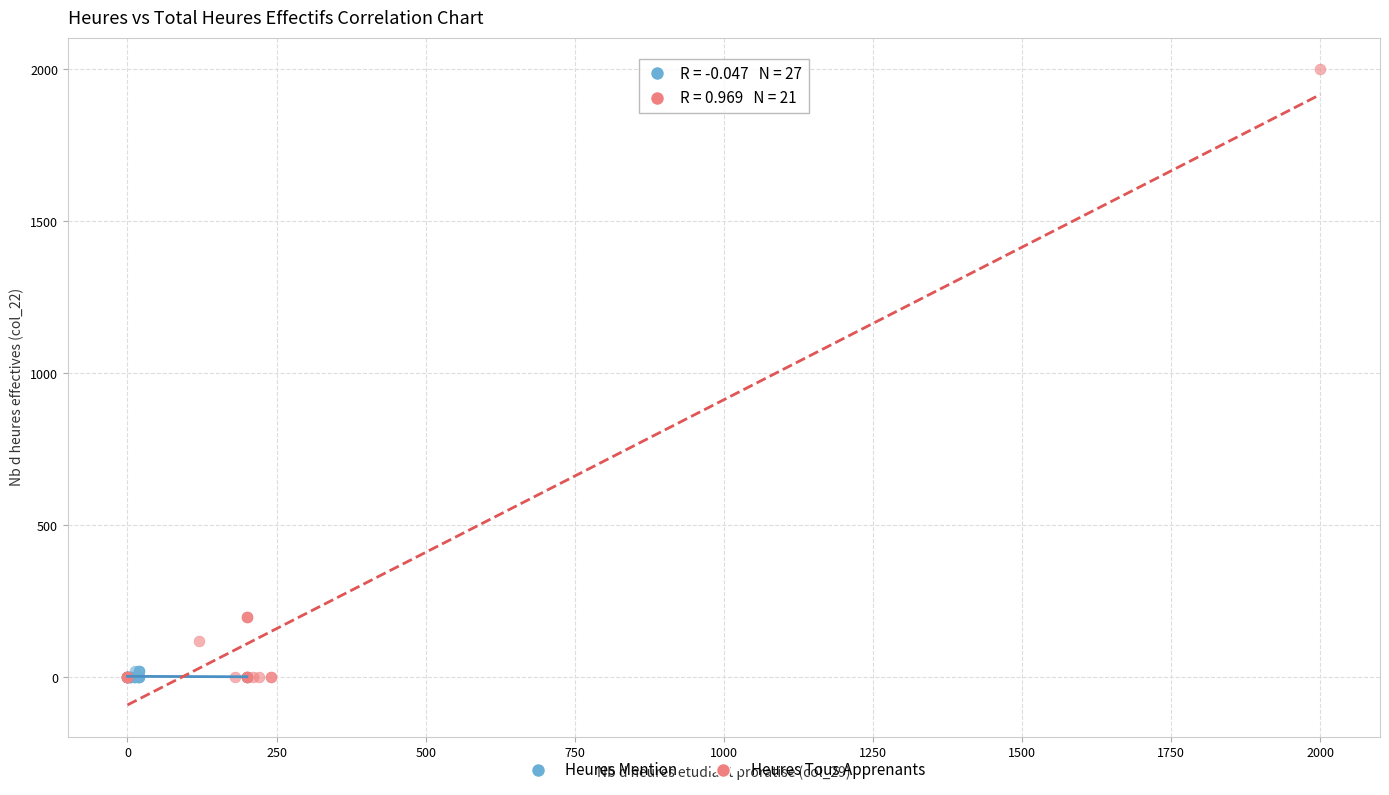

Which series contains the highest Y value?

Heures Tous Apprenants